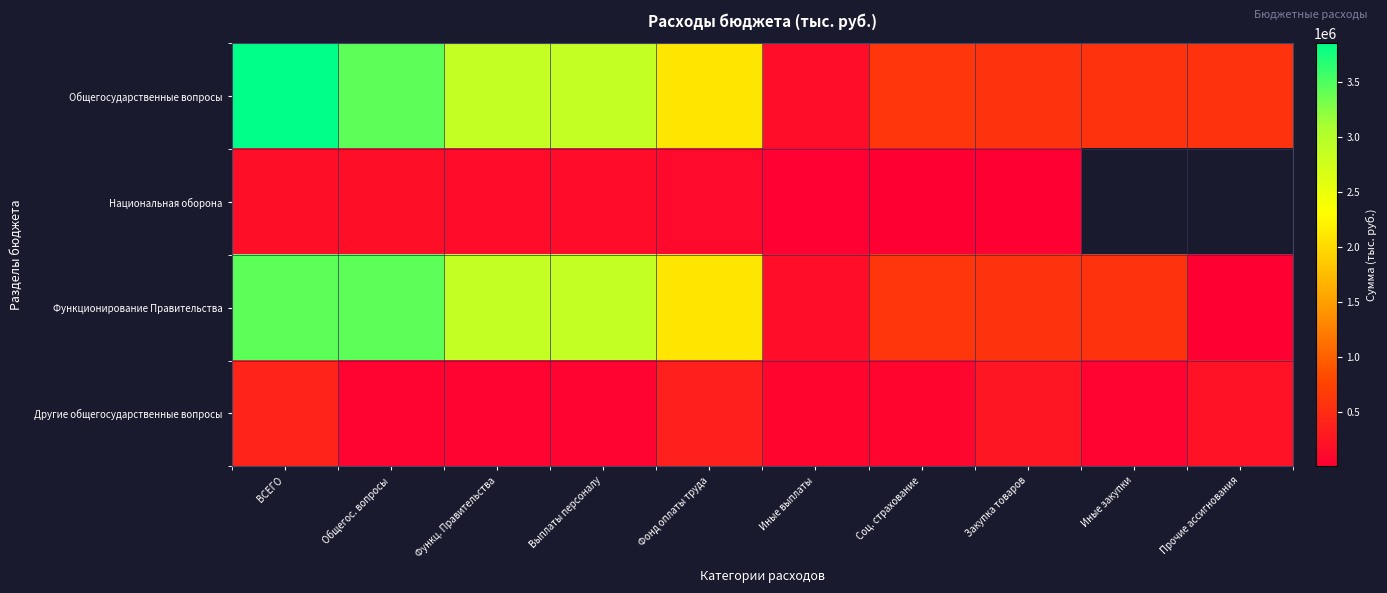

What is the minimum value shown in the chart?

6737.0